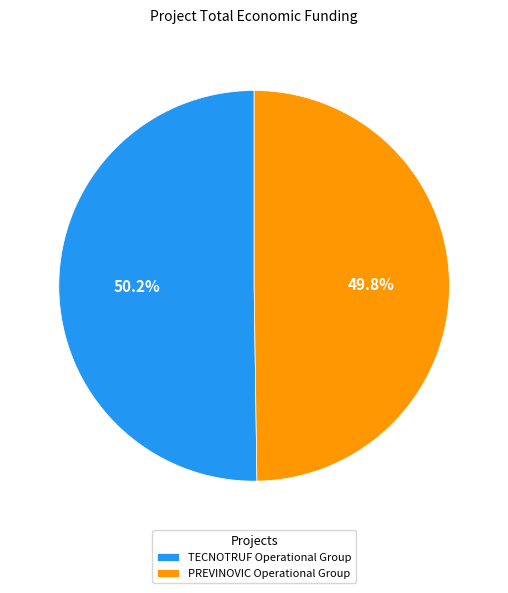

How much of the chart is everything except PREVINOVIC Operational Group?

50.2%